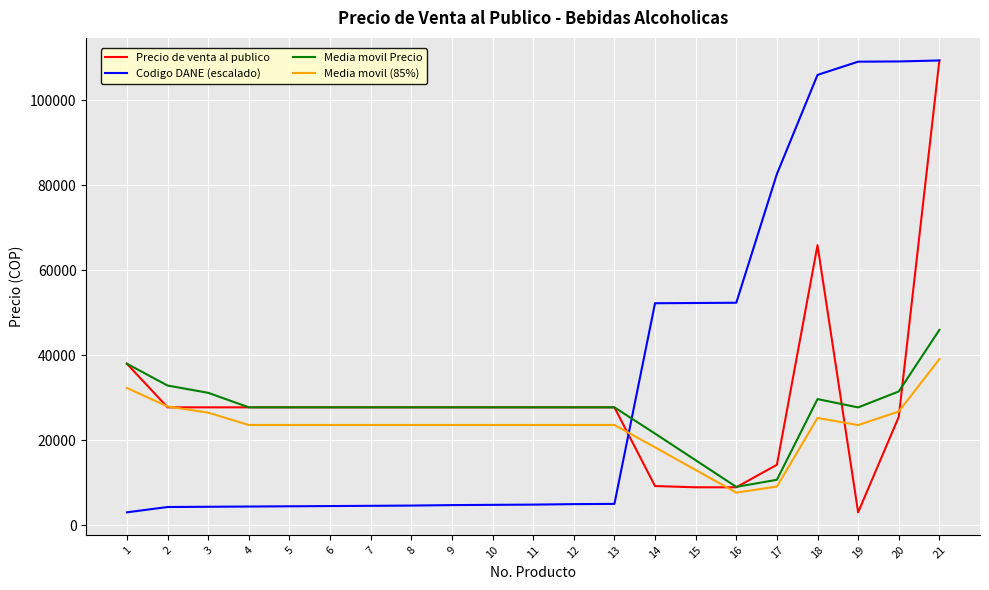

Which series changed the most between 6 and 19?

Codigo DANE (escalado)